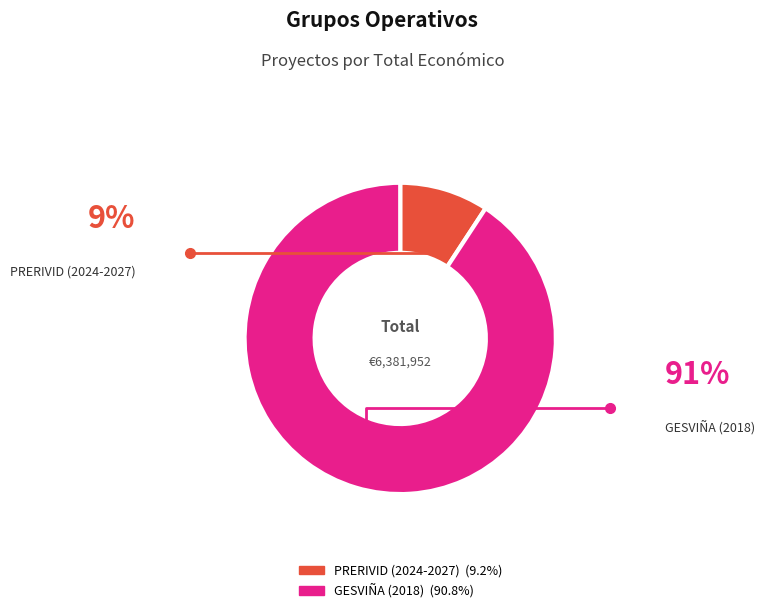

Count the number of slices in the pie.

2